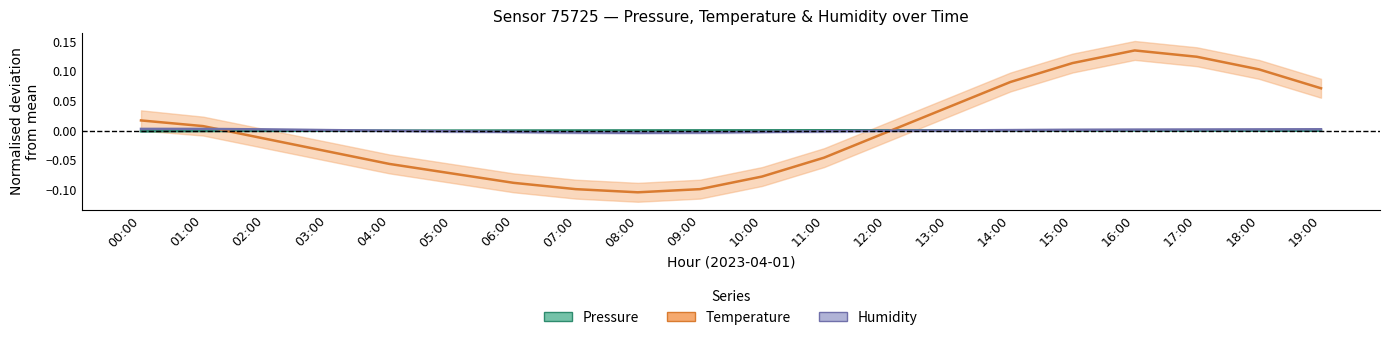

Reading right to left, what are all the values shown in this chart?

pressure: -0.0	-0.0	0.0	0.0	0.0	0.0	0.0	0.0	0.0	0.0	0.0	0.0	0.0	0.0	-0.0	-0.0	-0.0	-0.0	-0.0	-0.0
temperature: 0.1	0.1	0.1	0.1	0.1	0.1	0.0	-0.0	-0.0	-0.1	-0.1	-0.1	-0.1	-0.1	-0.1	-0.1	-0.0	-0.0	0.0	0.0
humidity: 0.0	0.0	0.0	0.0	0.0	0.0	0.0	-0.0	-0.0	-0.0	-0.0	-0.0	-0.0	-0.0	-0.0	-0.0	0.0	0.0	0.0	0.0